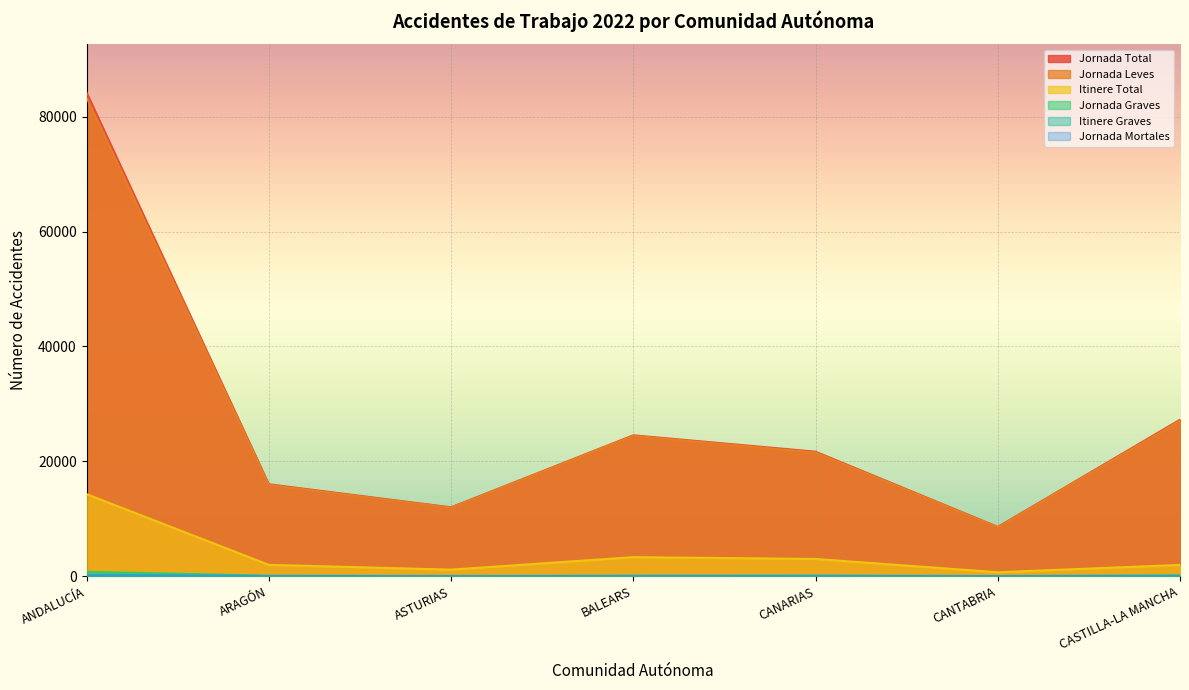

The value of Itinere Graves at CASTILLA-LA MANCHA is 7. True or false?

False